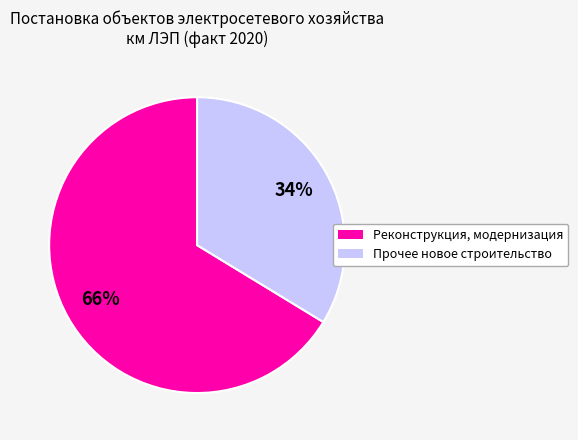

Which category has the biggest portion of the pie?

Реконструкция, модернизация